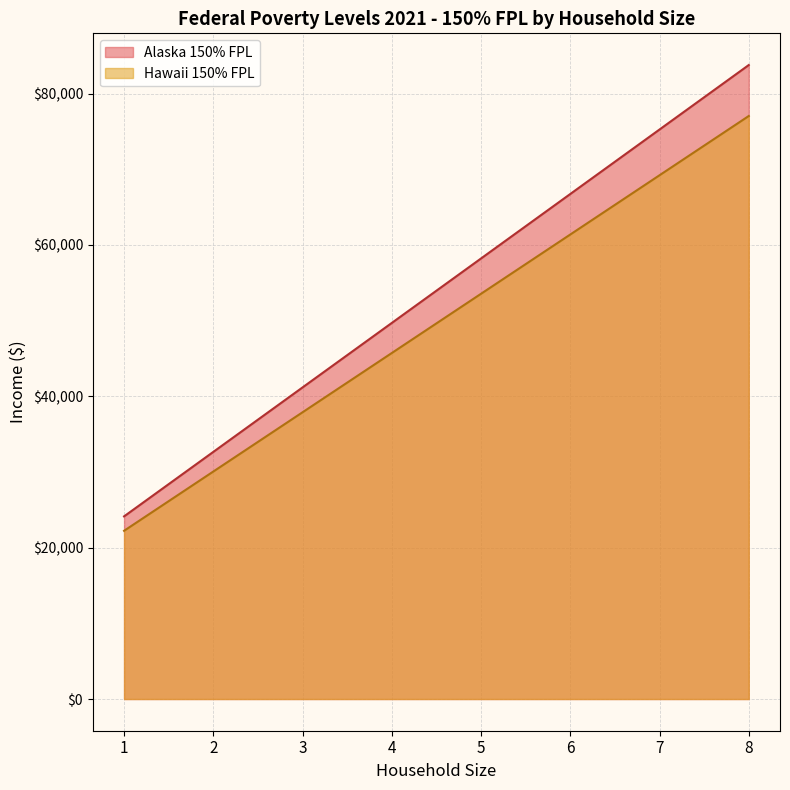

Where does the Alaska 150% FPL series first go above 58215?

6